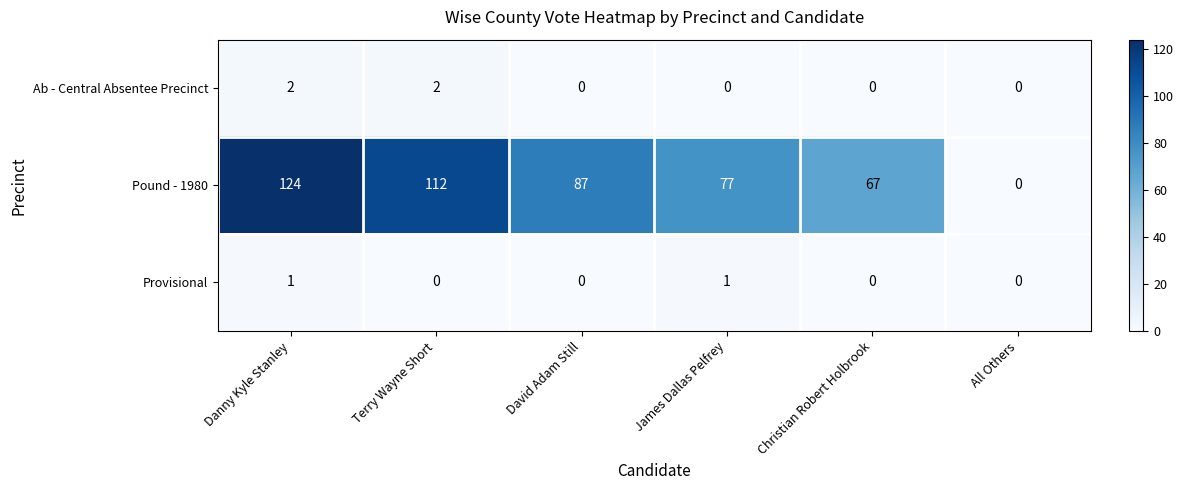

The value of Ab - Central Absentee Precinct at Terry Wayne Short is 1. True or false?

False